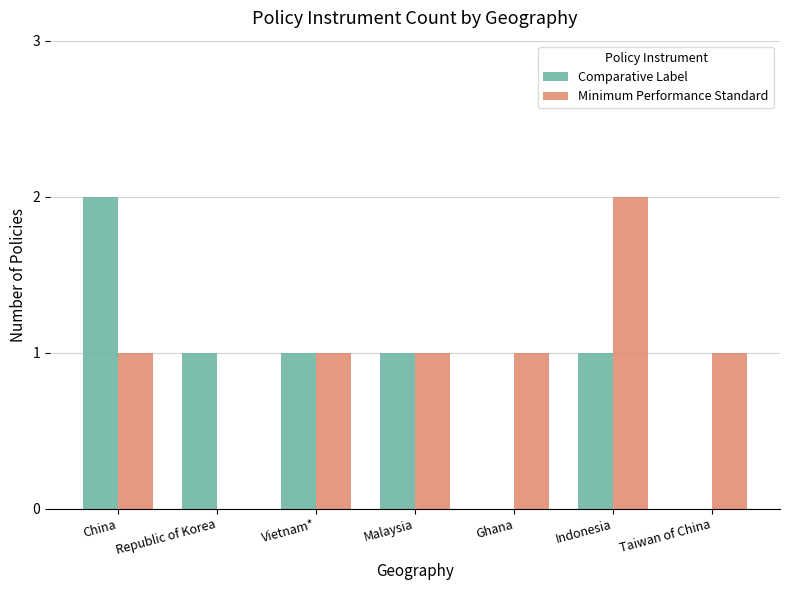

Reading left to right, what are all the values shown in this chart?

Comparative Label: China=2	Republic of Korea=1	Vietnam*=1	Malaysia=1	Ghana=0	Indonesia=1	Taiwan of China=0
Minimum Performance Standard: China=1	Republic of Korea=0	Vietnam*=1	Malaysia=1	Ghana=1	Indonesia=2	Taiwan of China=1